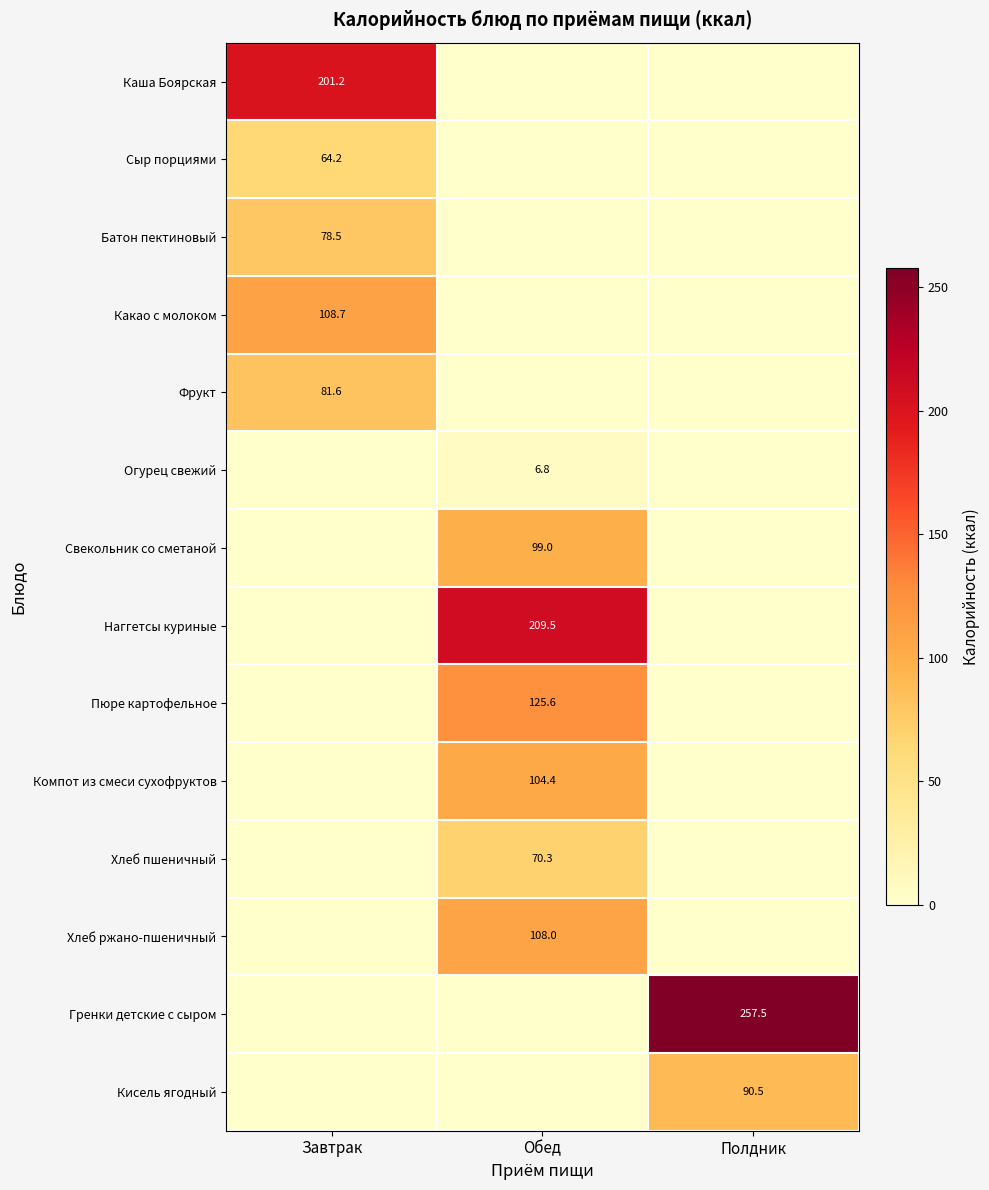

What is the total value across all series at Обед?

723.6